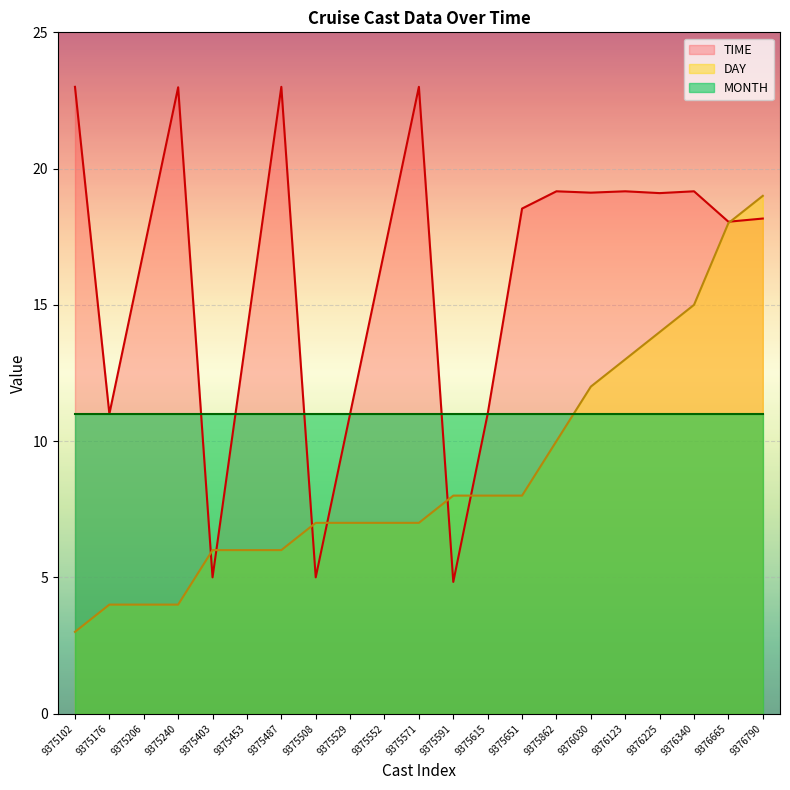

Which category has the lowest value in the TIME series?

9375591